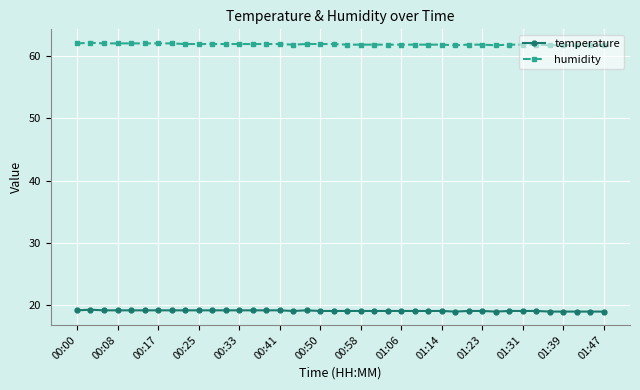

True or false: temperature has more than 1 interior local peaks.

True